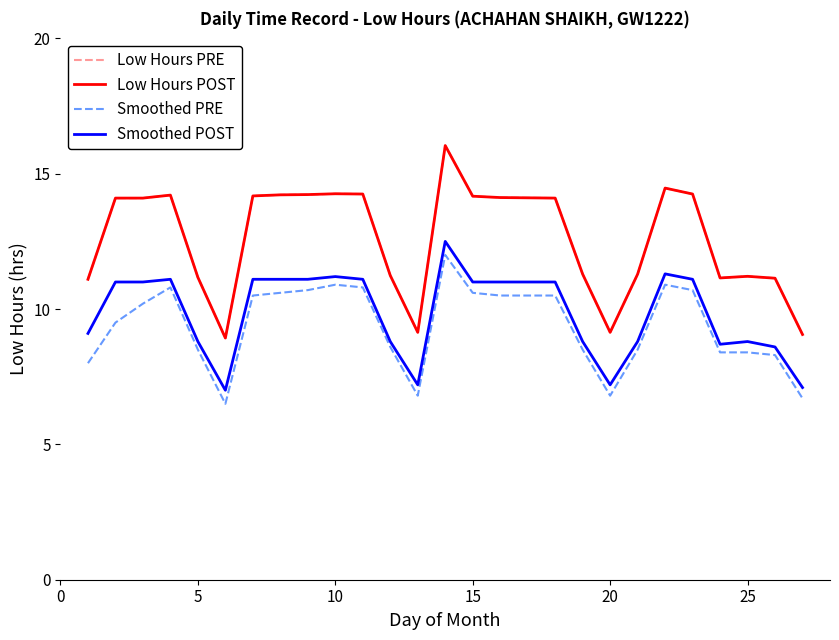

True or false: Smoothed PRE and Smoothed POST cross at least once.

False